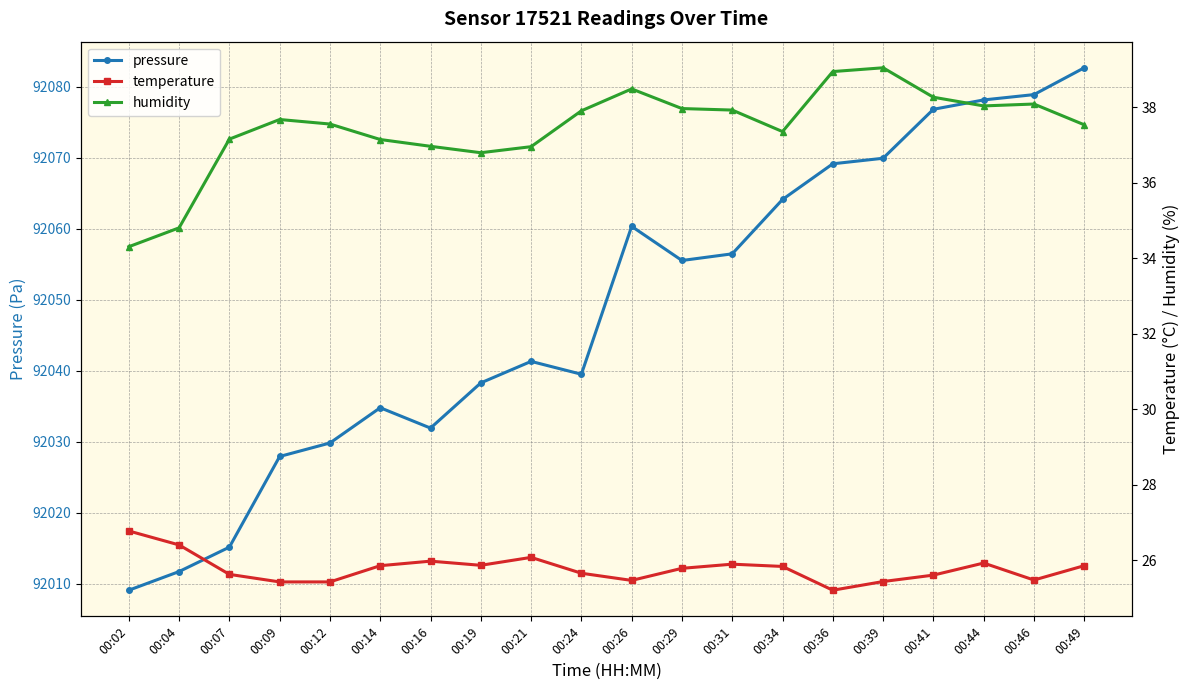

At how many categories does at least one series exceed 41242?

20